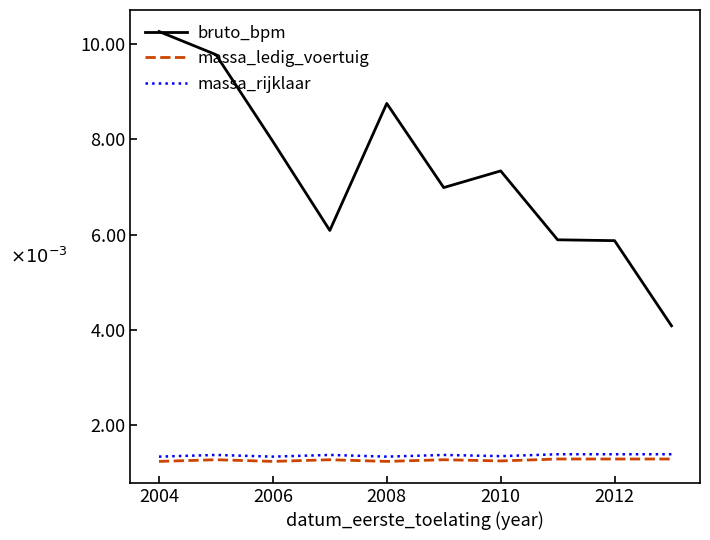

What are all the series names shown in the legend?

bruto_bpm, massa_ledig_voertuig, massa_rijklaar